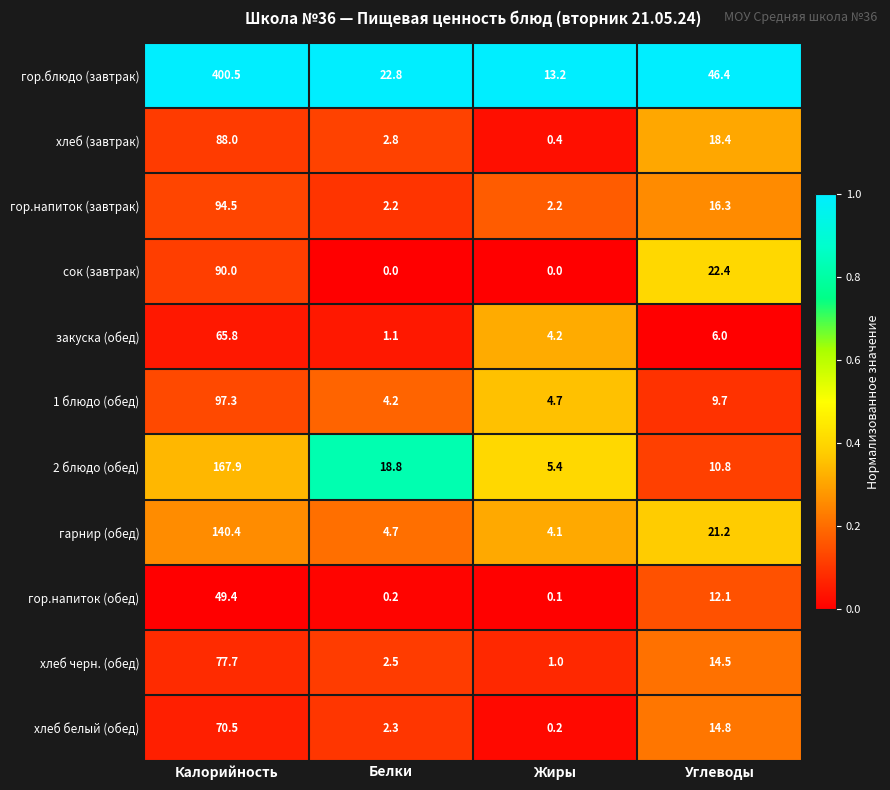

What is the maximum value for закуска (обед)?

65.8